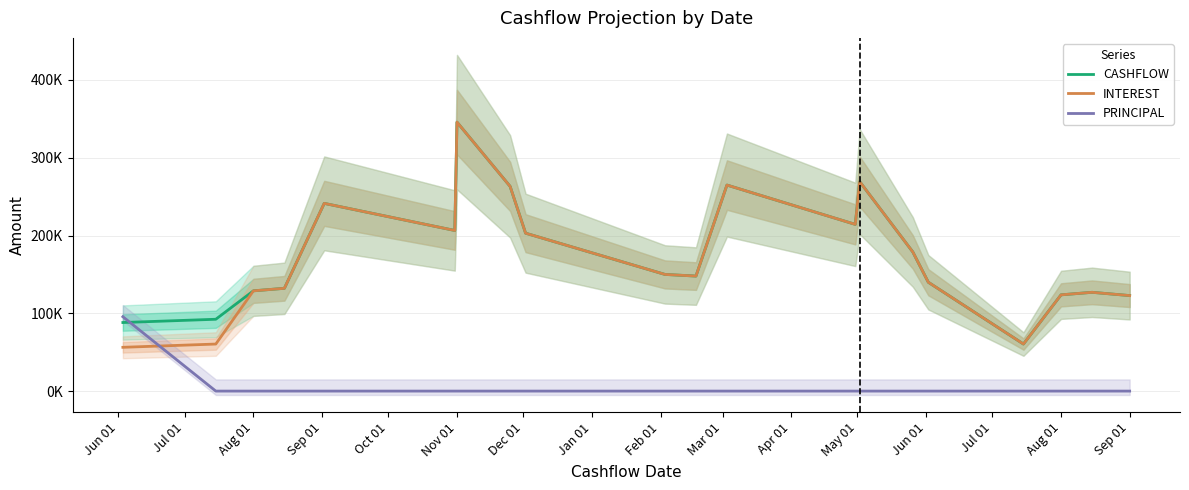

Between Dec 01 and May 01, which series saw the biggest shift?

CASHFLOW